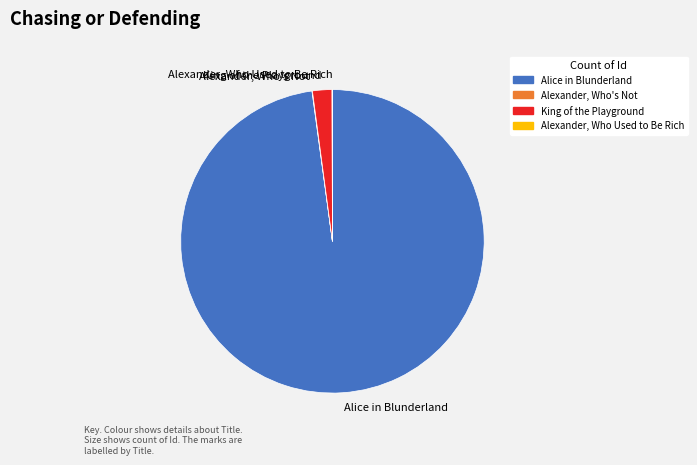

Do King of the Playground and Alice in Blunderland together represent more than half of the pie?

Yes